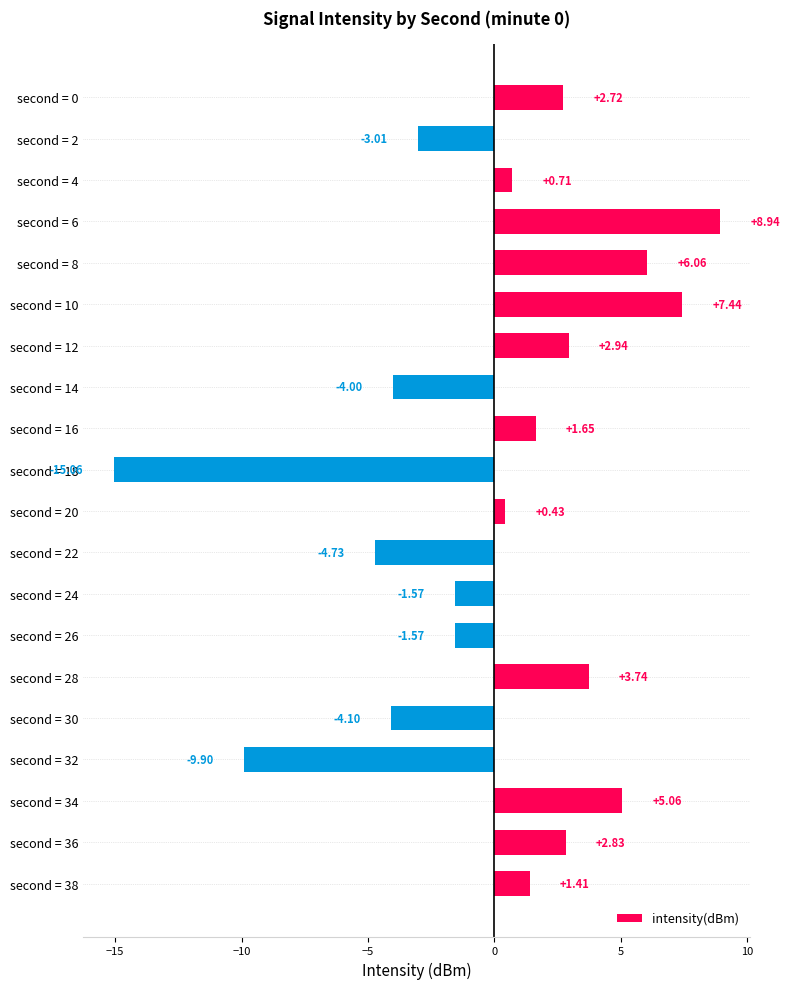

What is the difference between the second highest and minimum values?

22.5